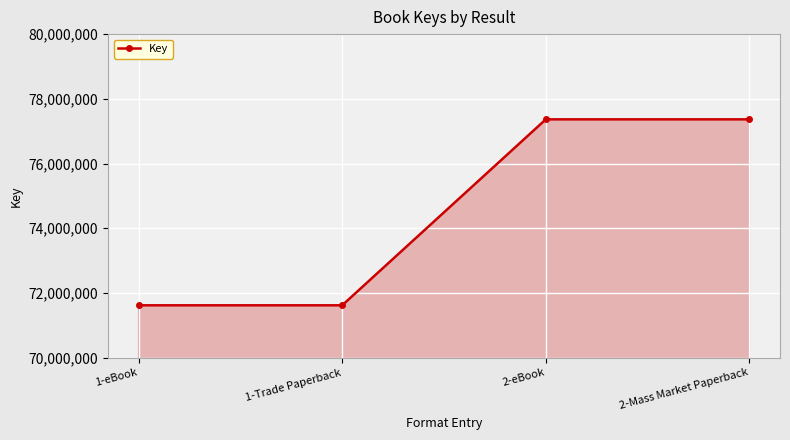

Which has a higher value, 1-eBook or 2-eBook?

2-eBook